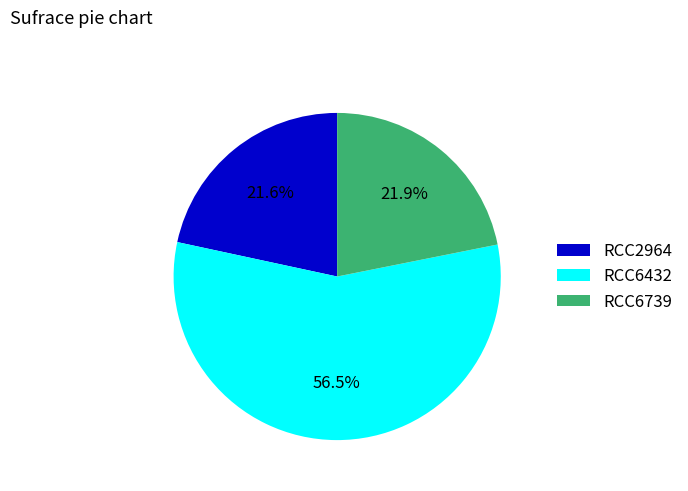

Does RCC6432 account for over 50% of the chart?

Yes